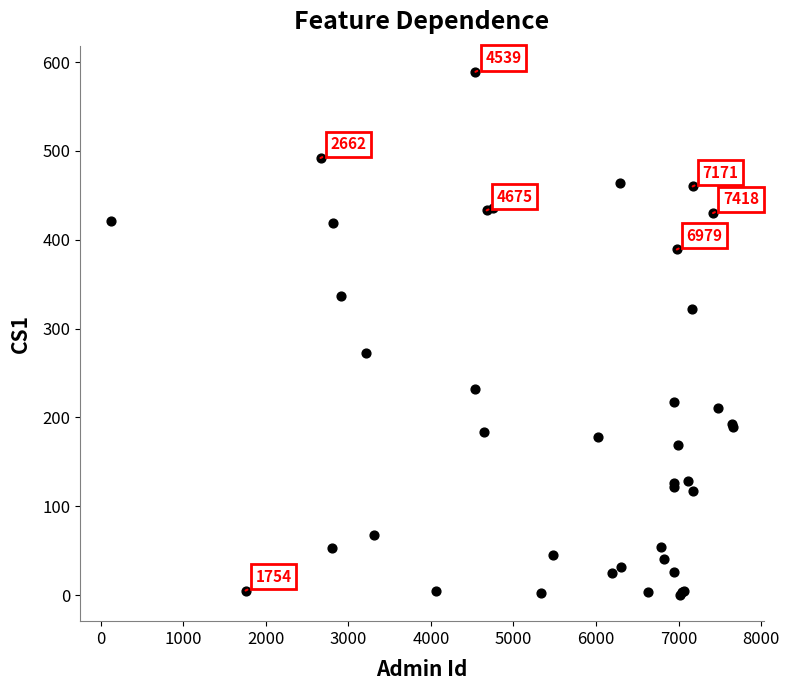

What Y value in the scatter plot is closest to 294?

273